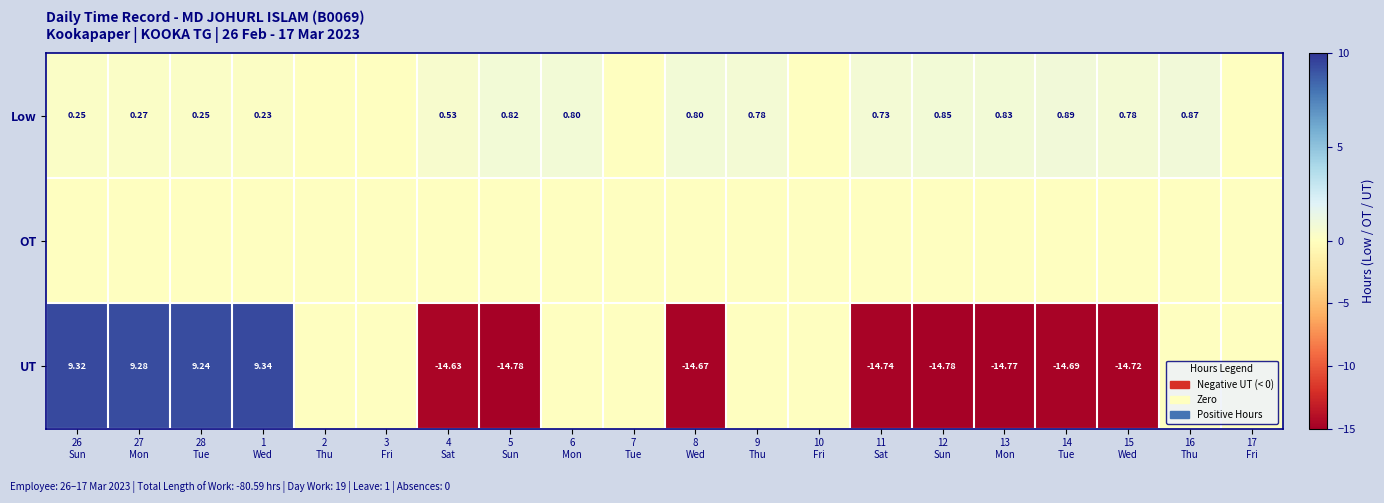

What is the difference between the maximum and minimum values in the UT series?

24.1